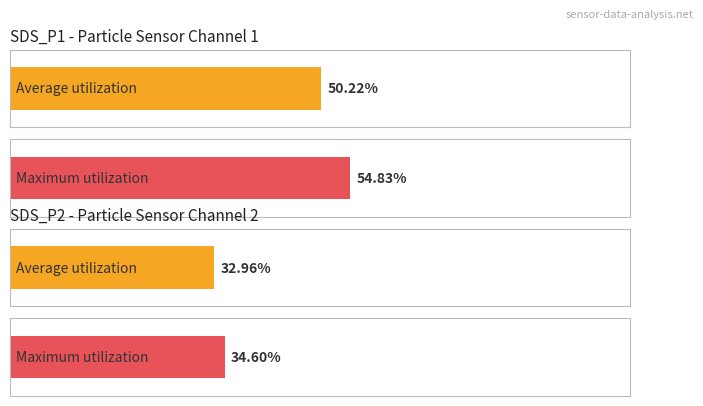

Is it true that Average utilization equals 82.3 at 00:31?

False